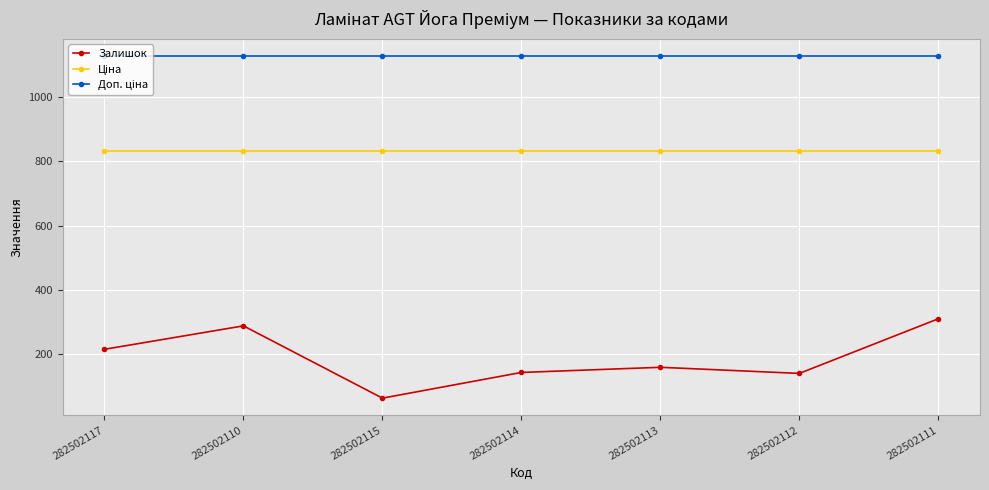

True or false: Залишок has more than 2 points higher than both neighbors.

False